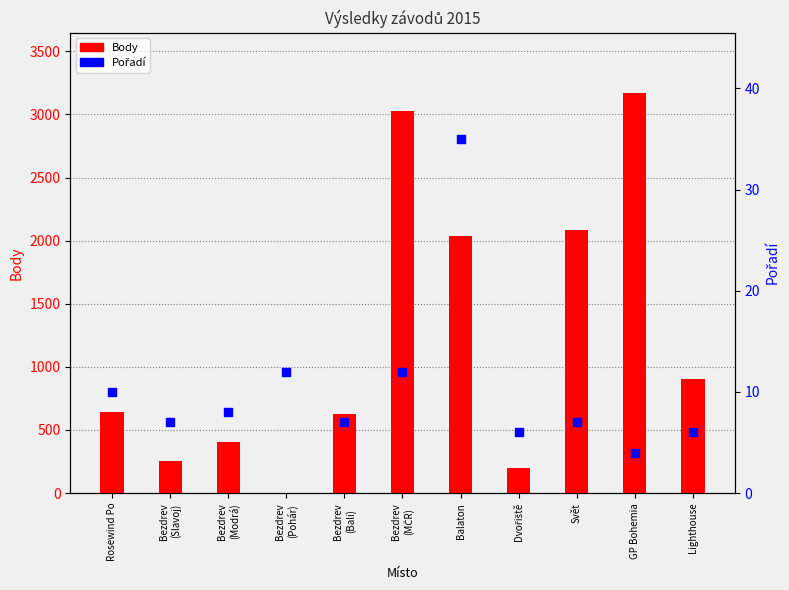

Which series has the widest spread of Y values?

Body